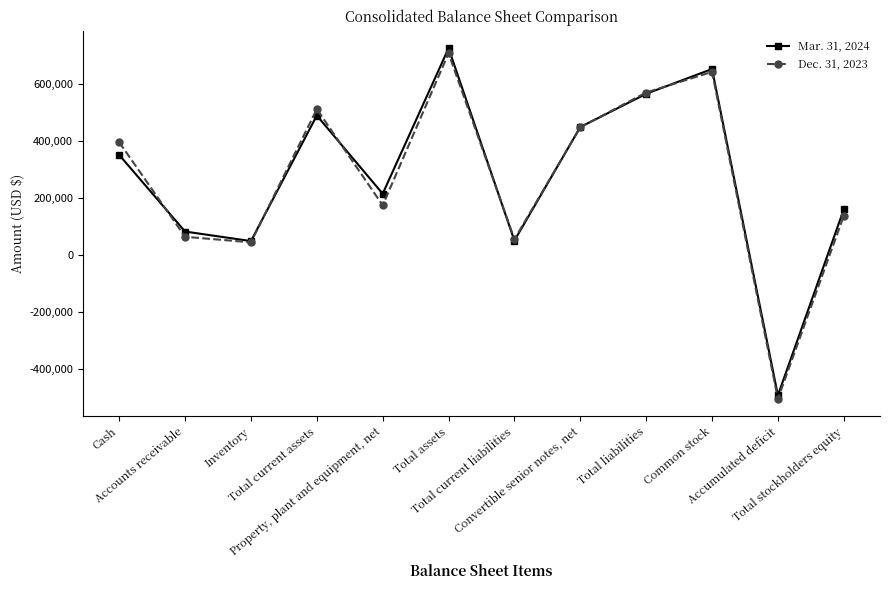

Between Total current assets and Accumulated deficit, which series saw the biggest shift?

Dec. 31, 2023